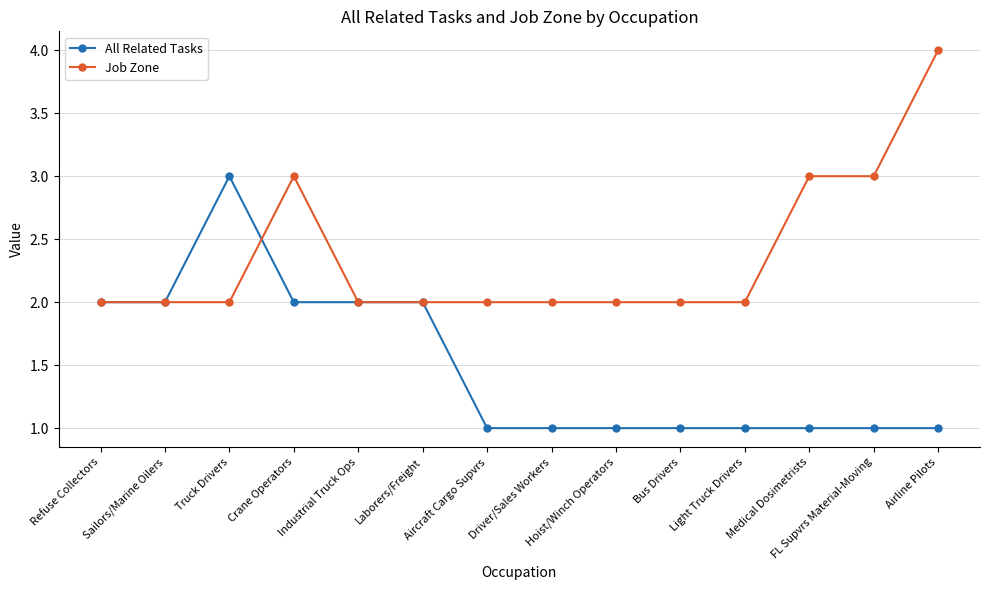

Between Crane Operators and Industrial Truck Ops, which series saw the biggest shift?

Job Zone